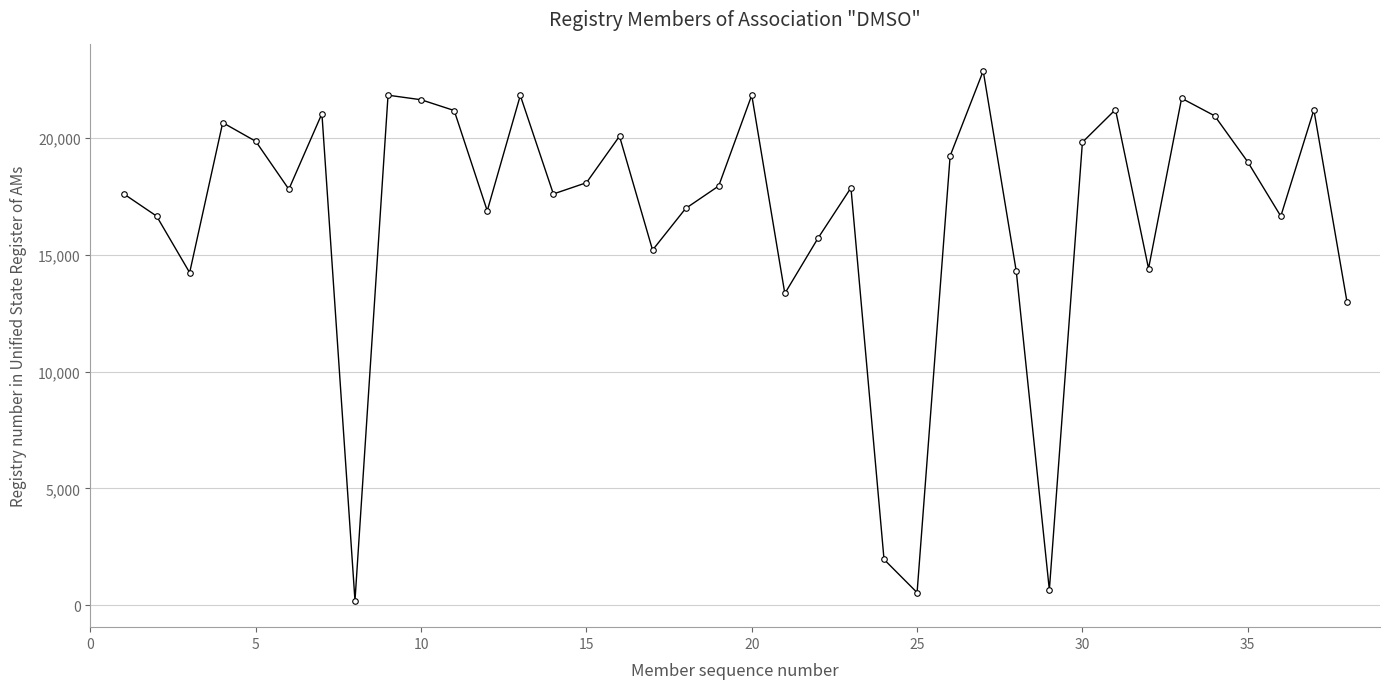

True or false: the data has more than 2 interior local peaks.

True